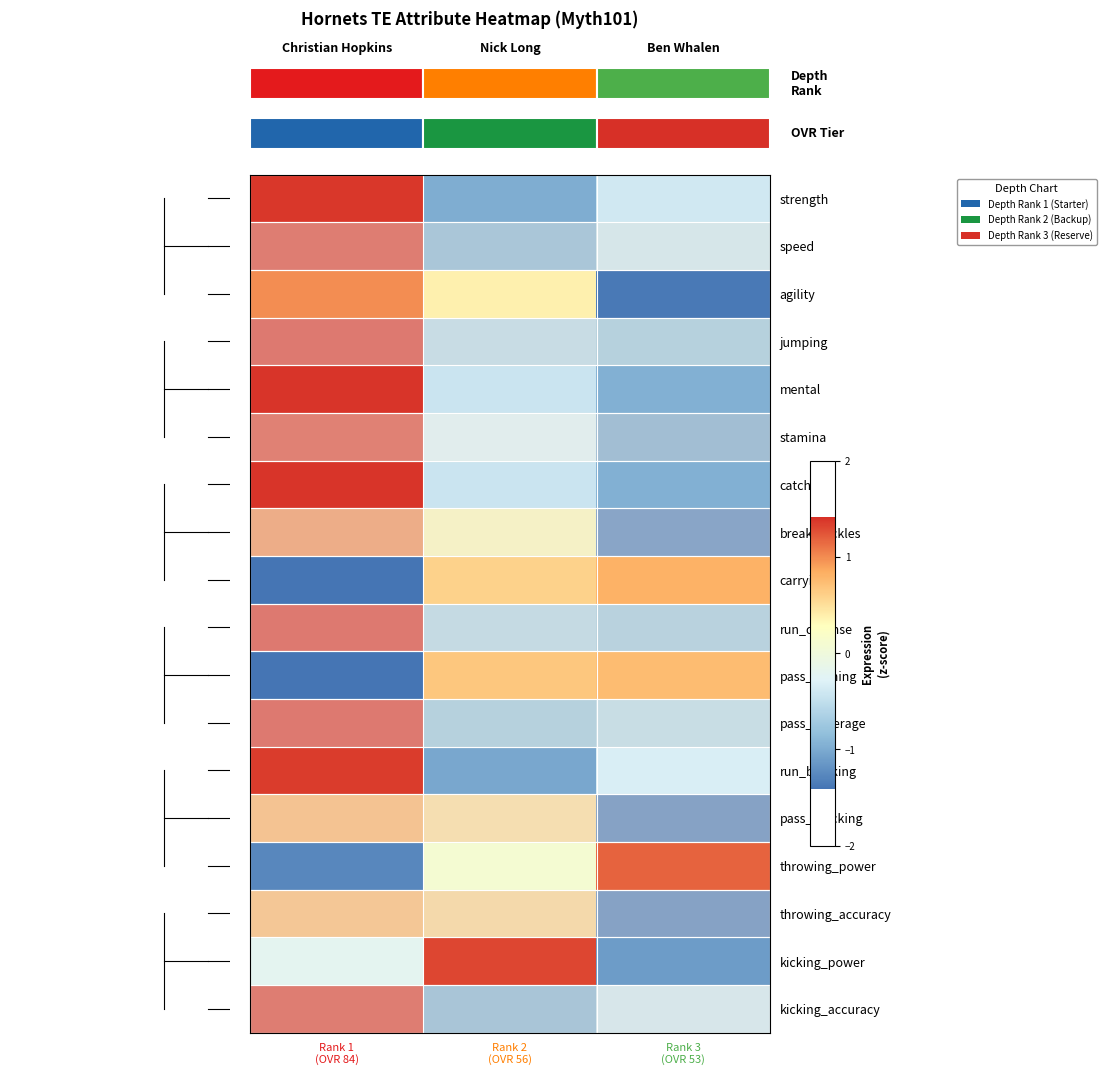

At Rank 3 (OVR 53), list the series in order from largest to smallest.

throwing_power, carrying, pass_rushing, run_blocking, strength, kicking_accuracy, speed, pass_coverage, run_defense, jumping, mental, catching, stamina, kicking_power, break_tackles, agility, pass_blocking, throwing_accuracy